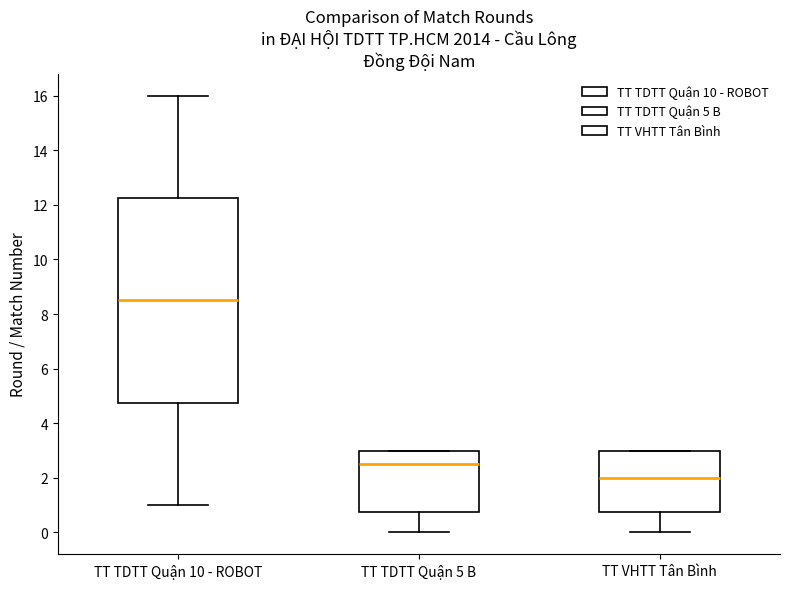

Which box is the tallest, from its lower edge to its upper edge?

TT TDTT Quận 10 - ROBOT